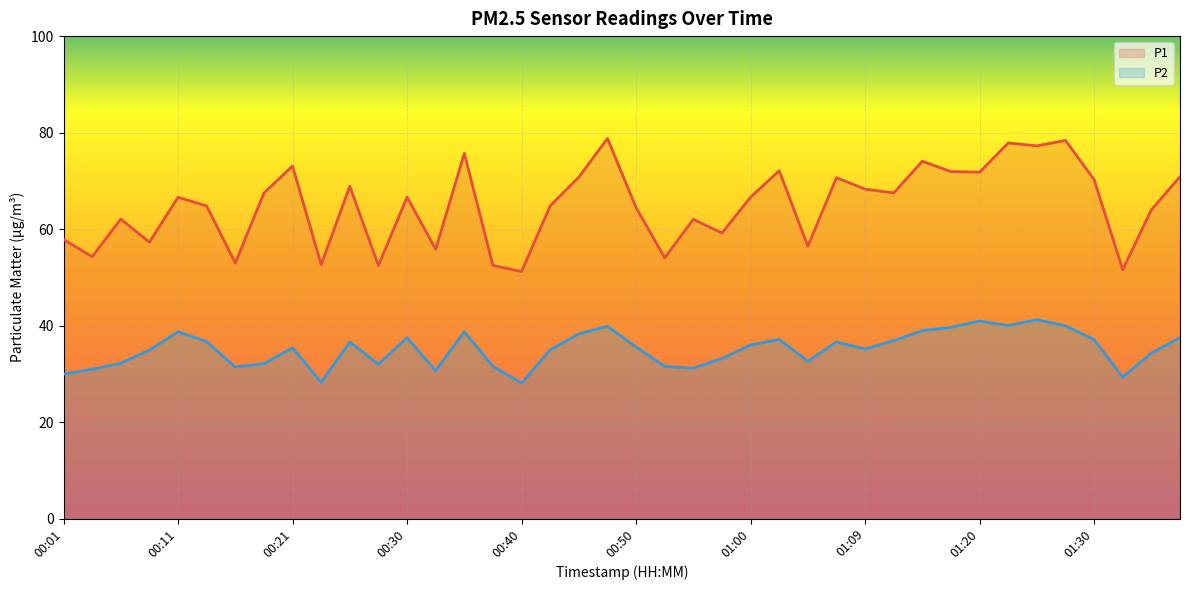

At how many categories does at least one series exceed 76?

4